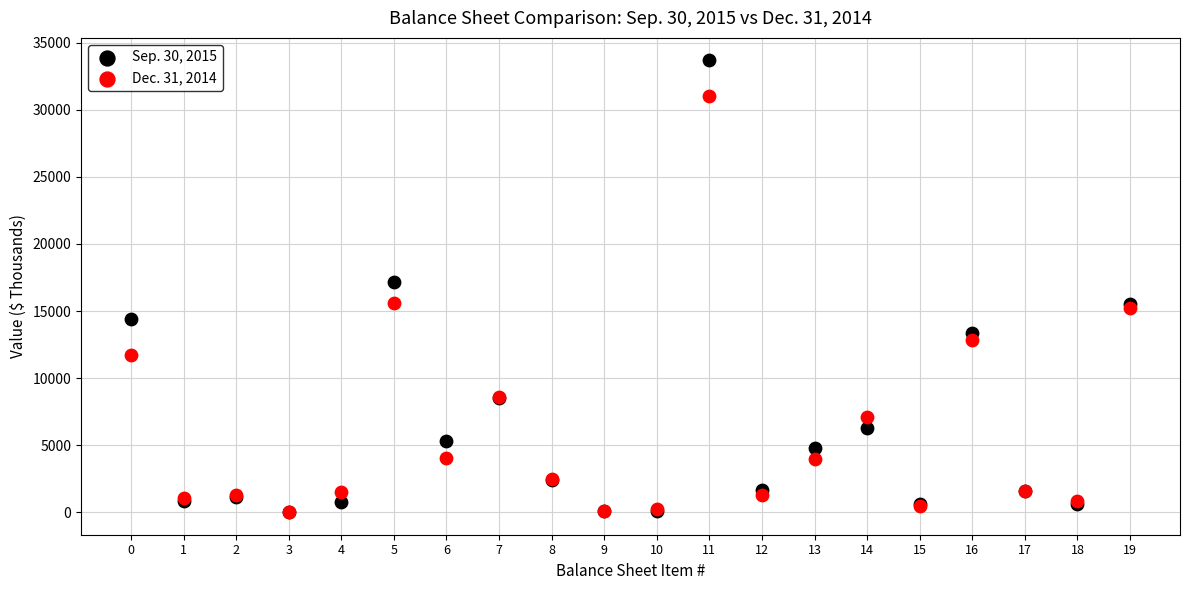

What are all the series names shown in the legend?

Sep. 30, 2015, Dec. 31, 2014